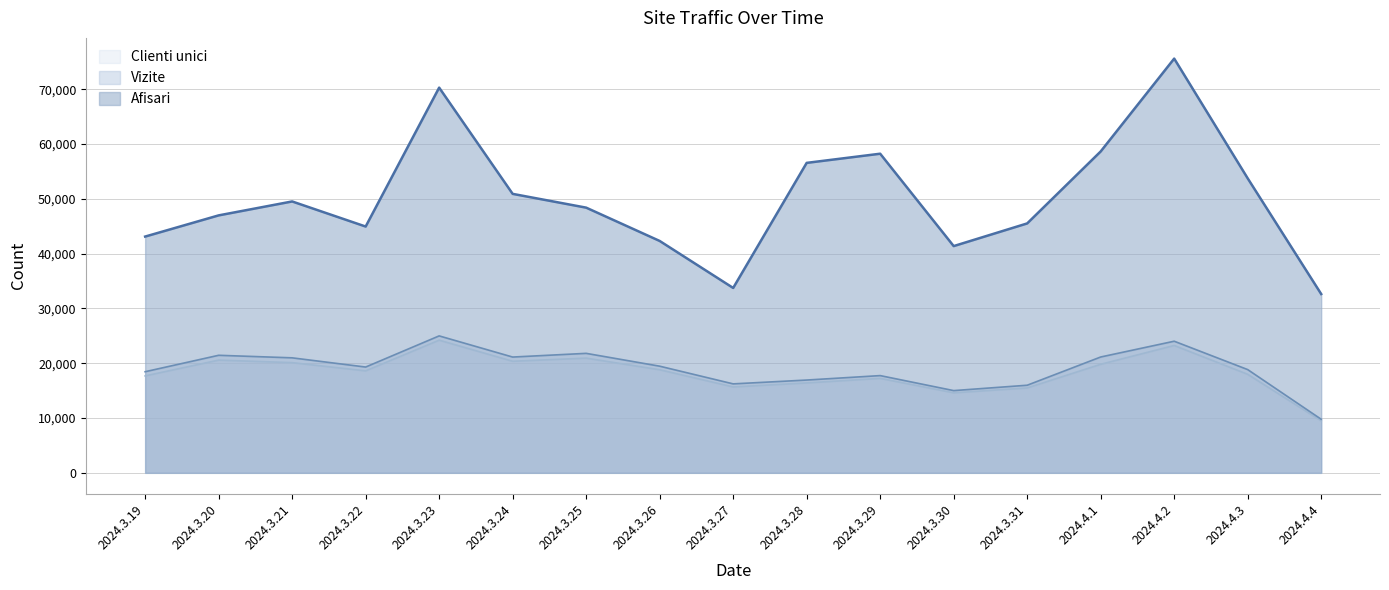

What are all the series names shown in the legend?

Clienti unici, Vizite, Afisari